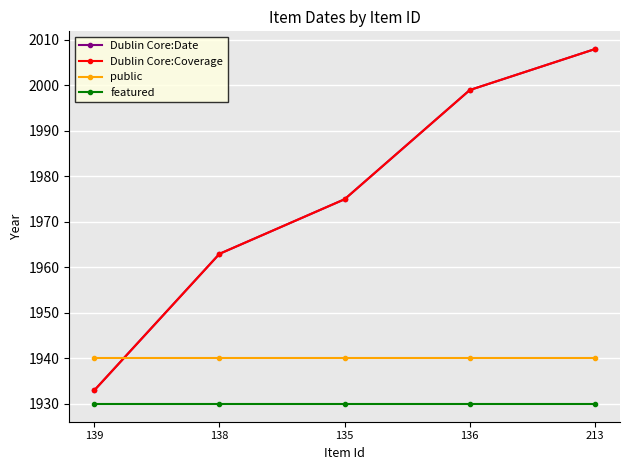

What is the label of the 5th point from the right?

139